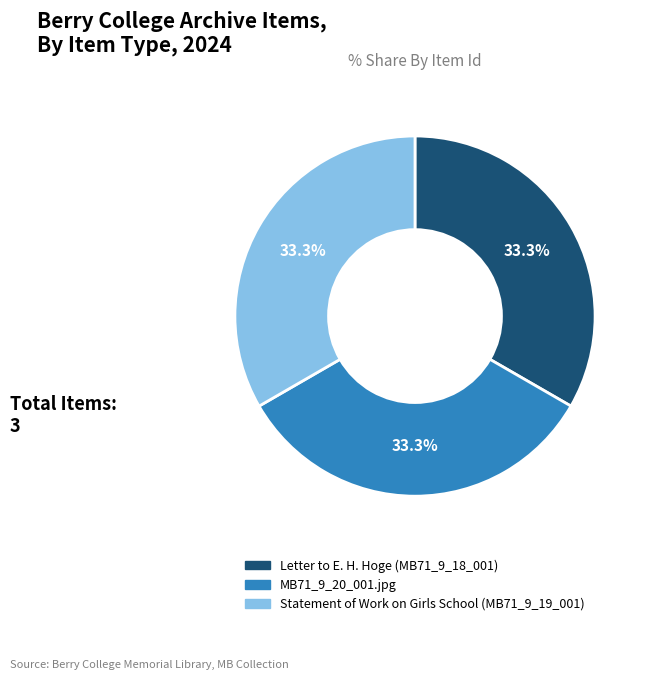

What is the ratio of the value at Statement of Work on Girls School (MB71_9_19_001) to the value at Letter to E. H. Hoge (MB71_9_18_001)?

1.0